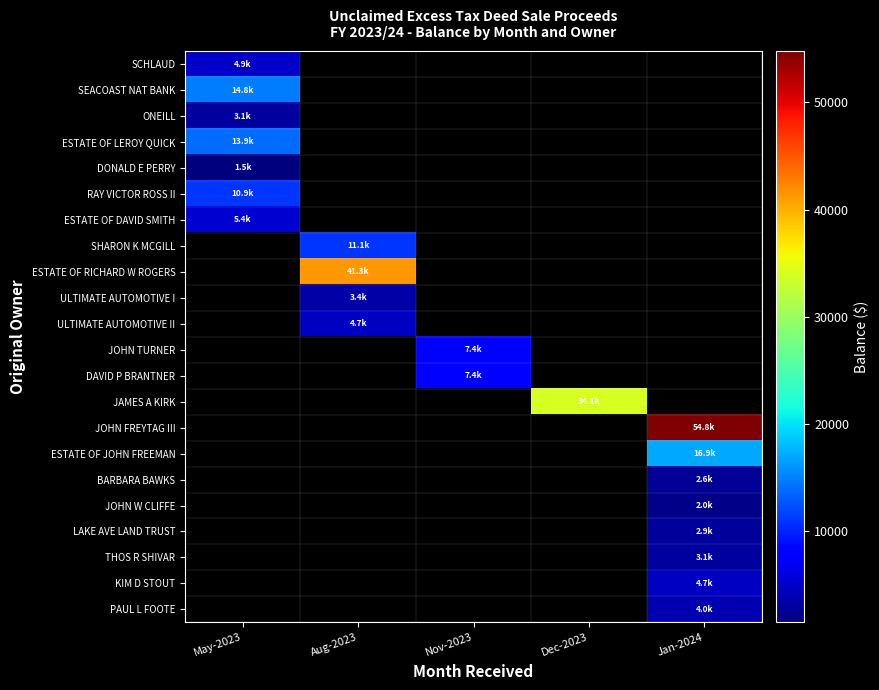

What is the greatest value displayed?

54786.1